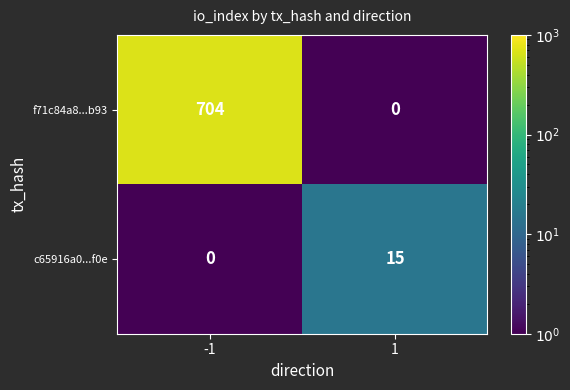

What is the difference between the highest and lowest values at -1?

704